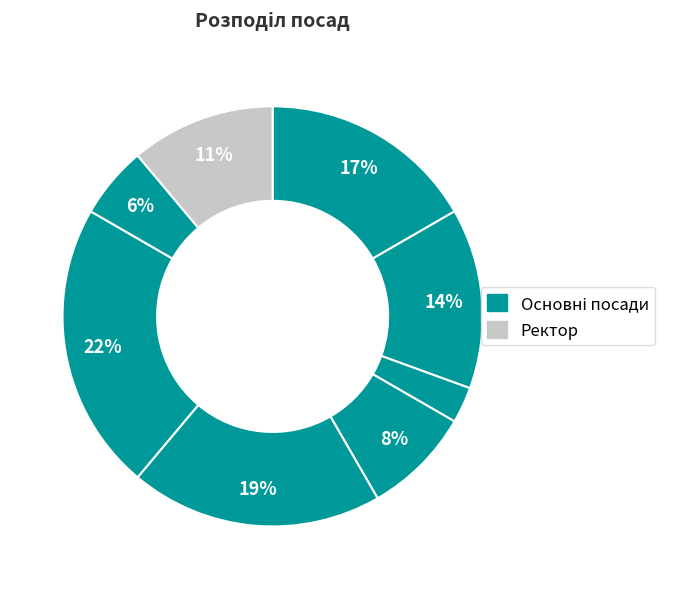

Does any single category account for the majority?

No